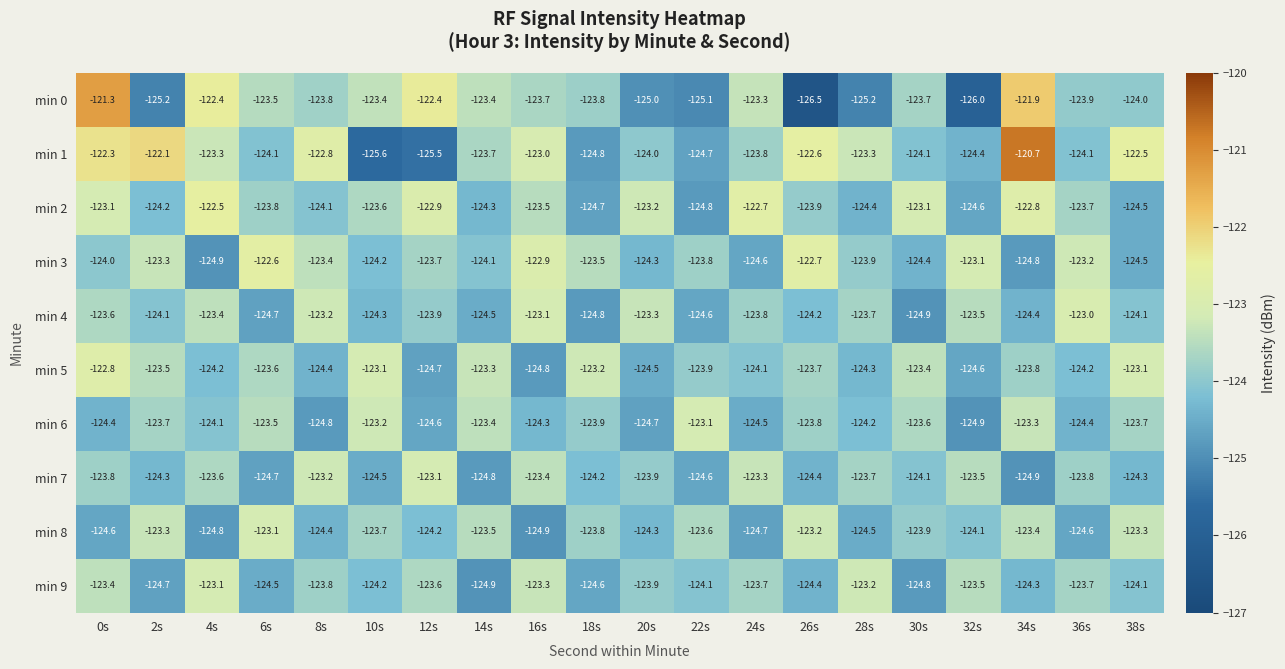

How many data points in min 1 are less than -123?

13